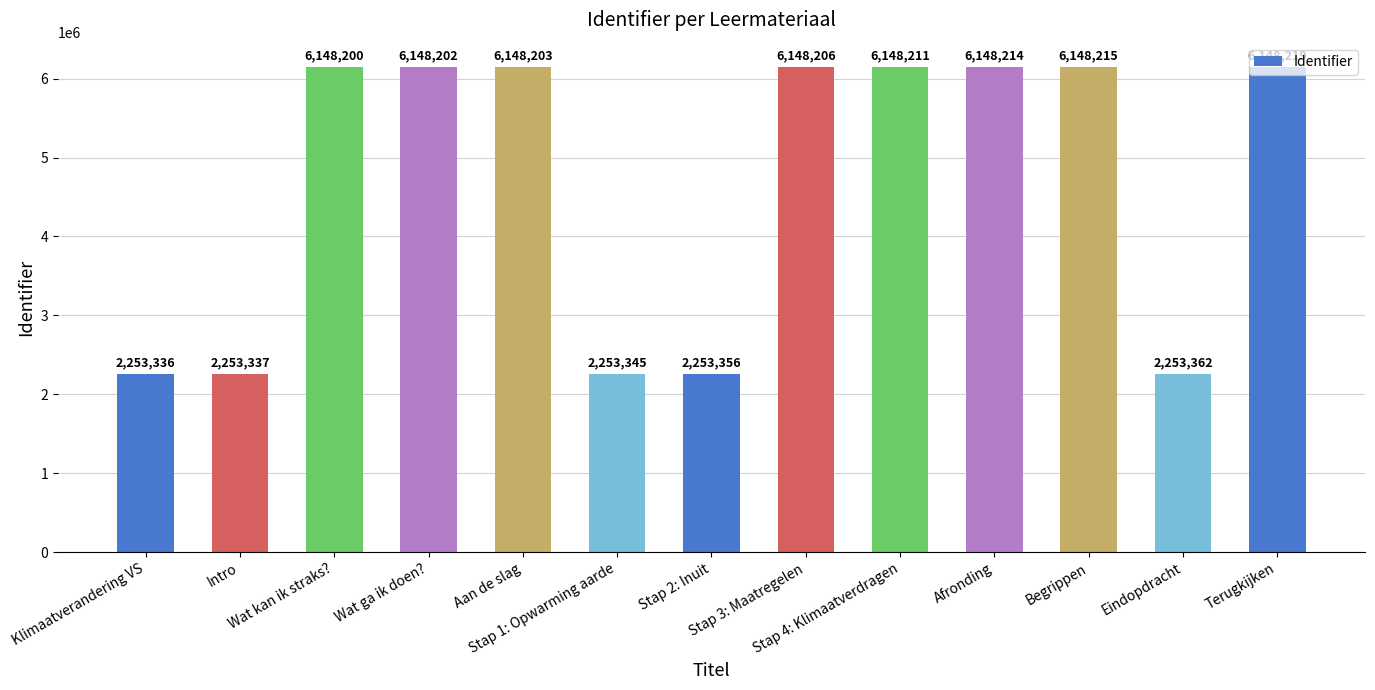

What is the change in value from Aan de slag to Afronding?

+11